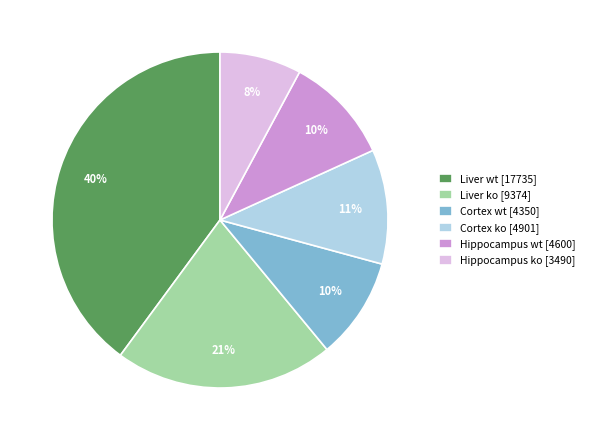

Count the number of slices in the pie.

6